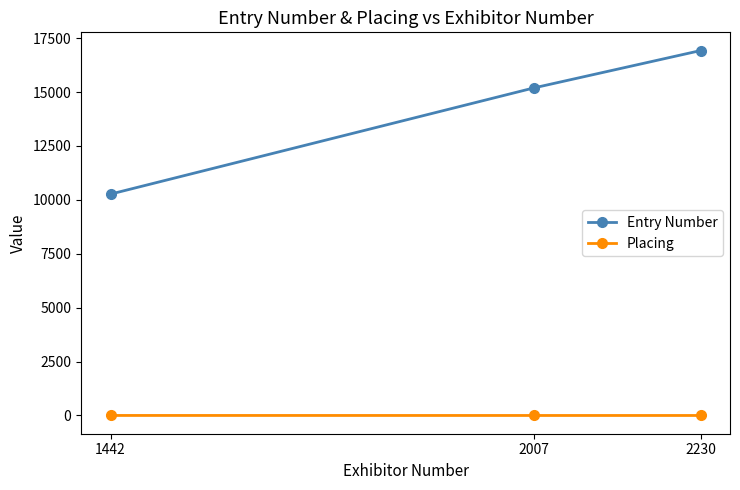

How many Placing values are between 1 and 2?

3